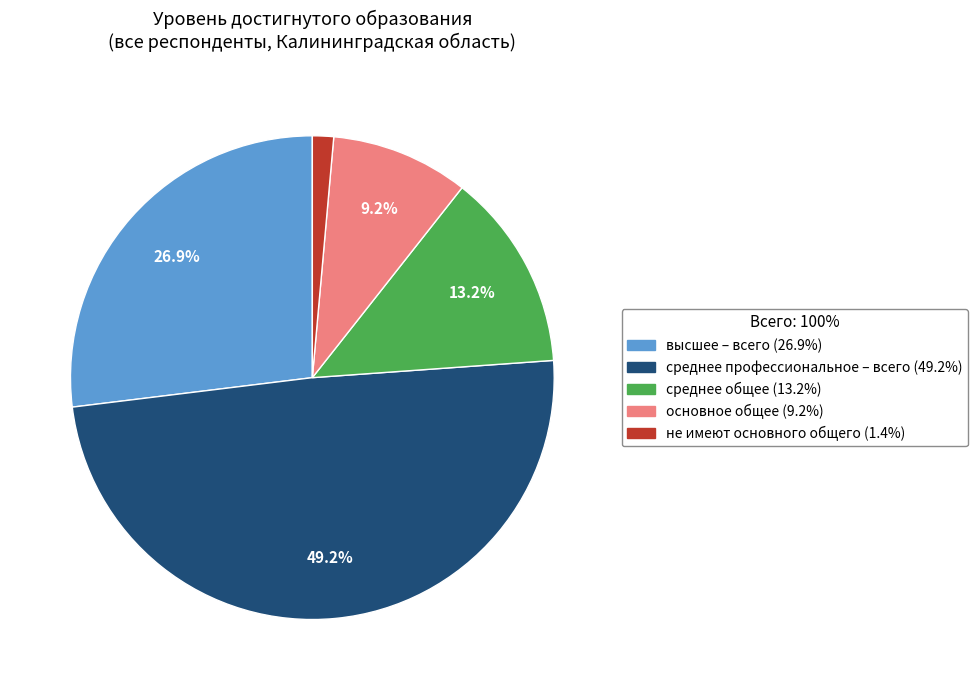

Rank the categories by value from lowest to highest.

не имеют основного общего, основное общее, среднее общее, высшее – всего, среднее профессиональное – всего